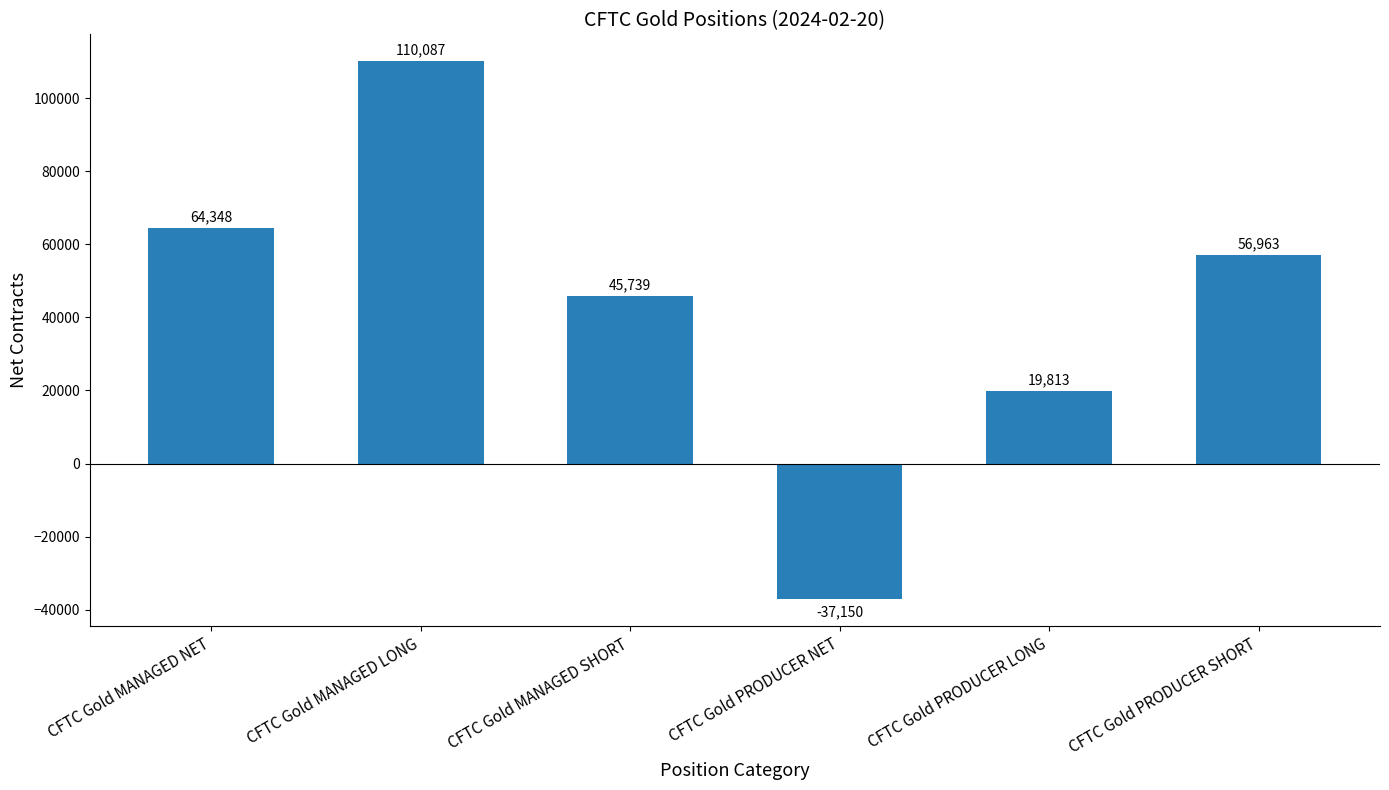

The value at CFTC Gold MANAGED NET is 64348. True or false?

True